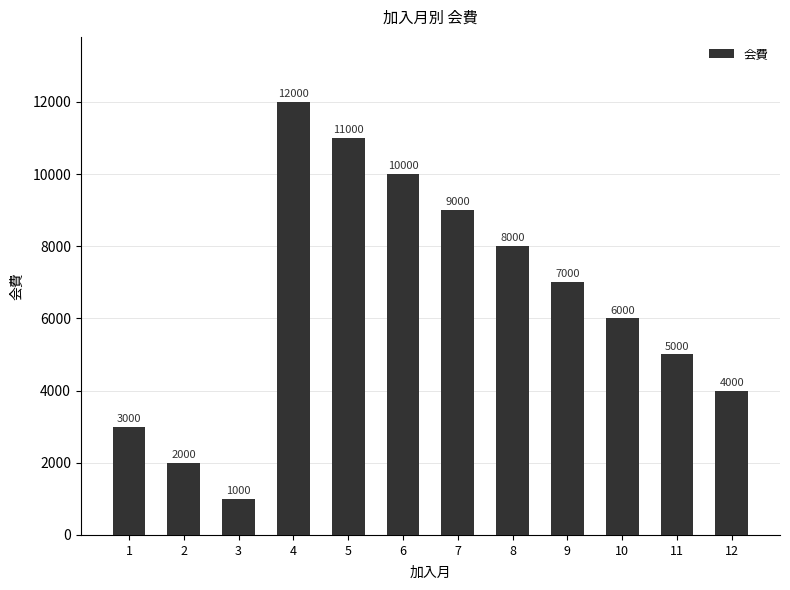

Reading right to left, transcribe all the data shown in this chart.

4000	5000	6000	7000	8000	9000	10000	11000	12000	1000	2000	3000